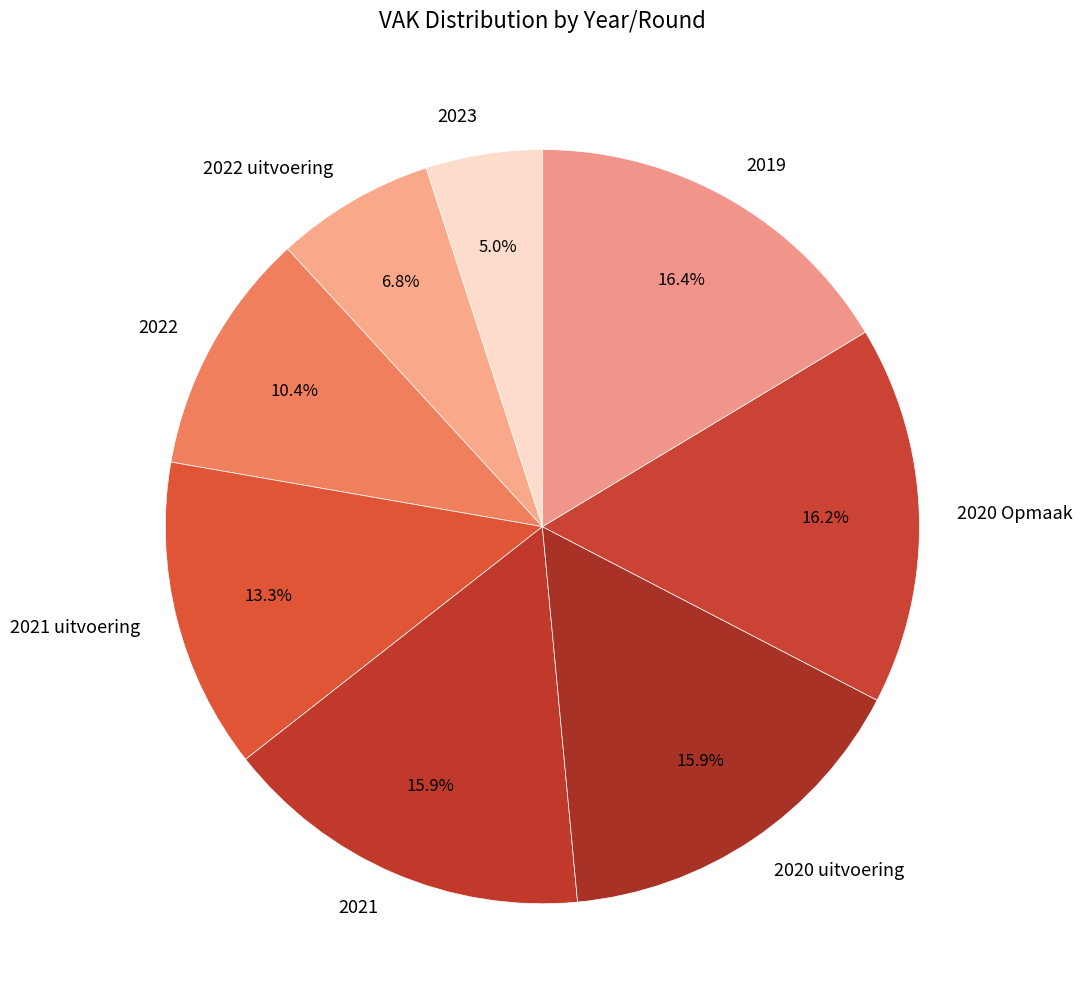

Count the number of slices in the pie.

8